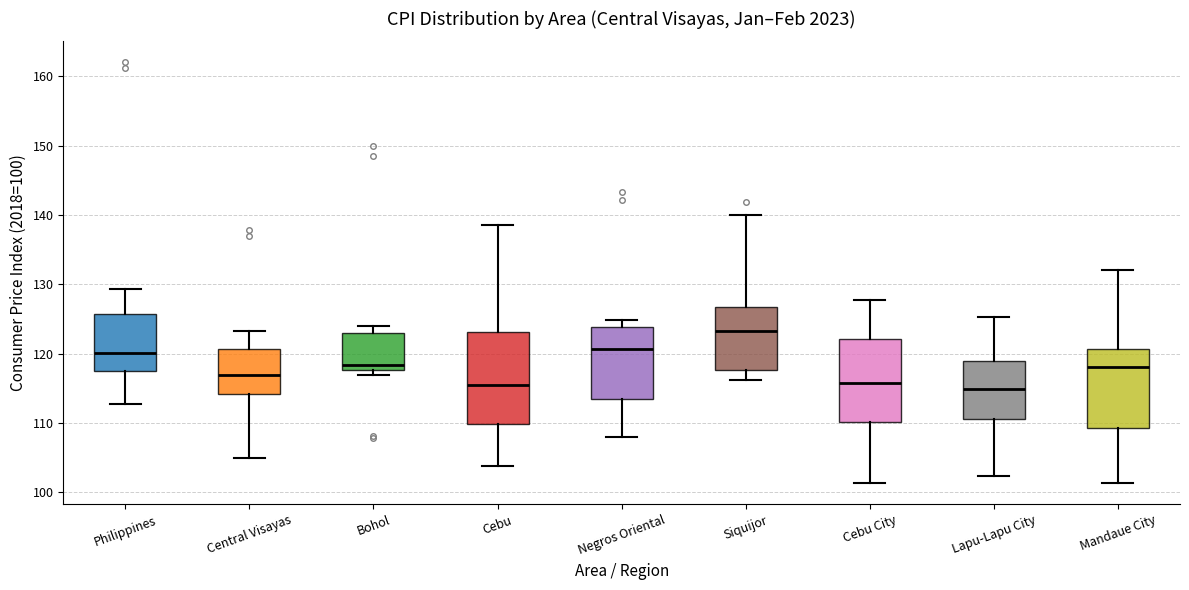

Where does the upper whisker of the box for Cebu City end on the y-axis? The values are not printed on the chart, so give them approximately, as read against the axis.

128